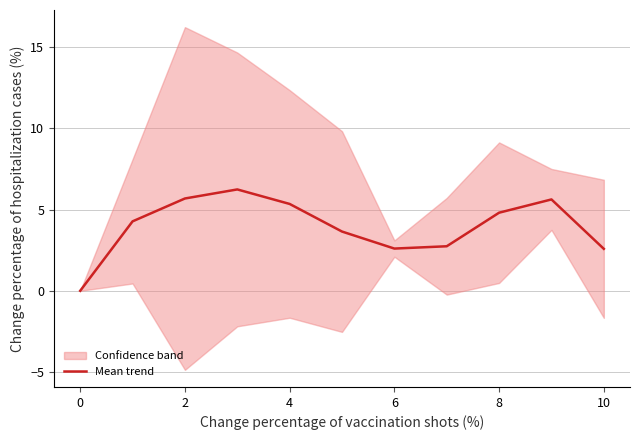

Is it true that the value at 0 is -4.1?

False